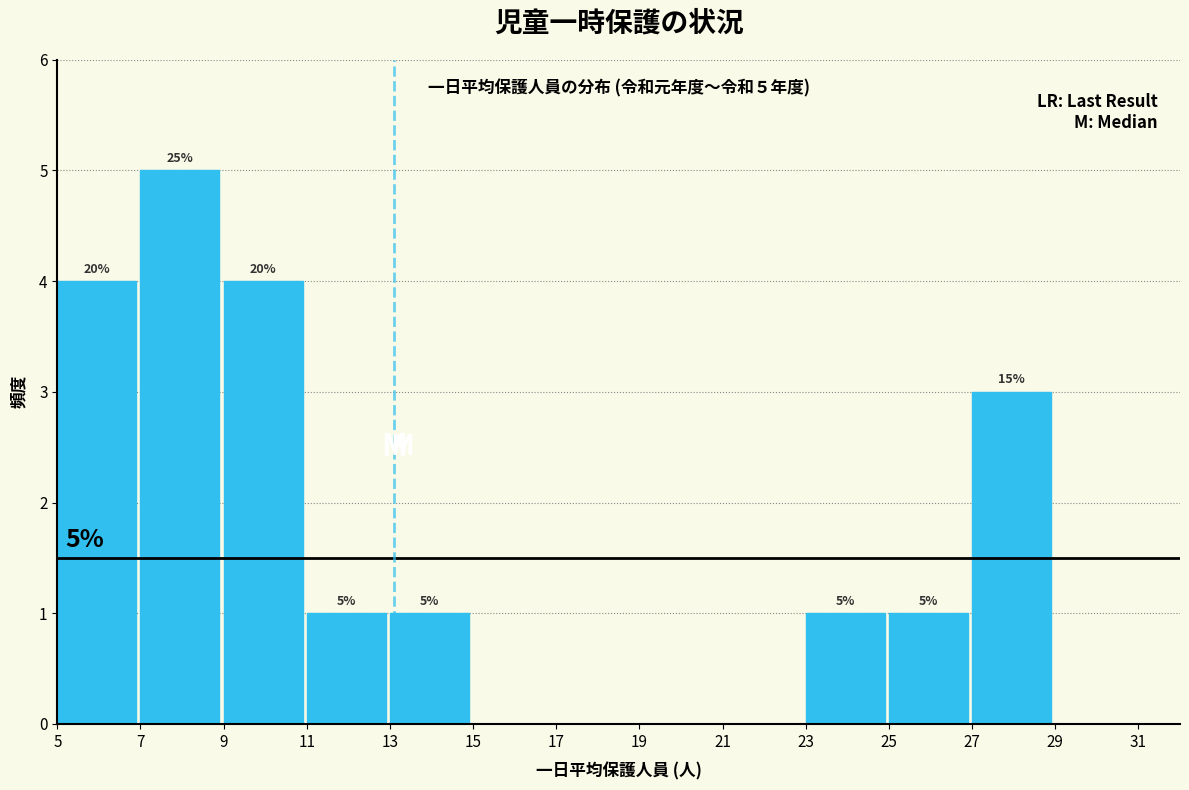

Which range on the x-axis has the tallest bar?

7 to 9